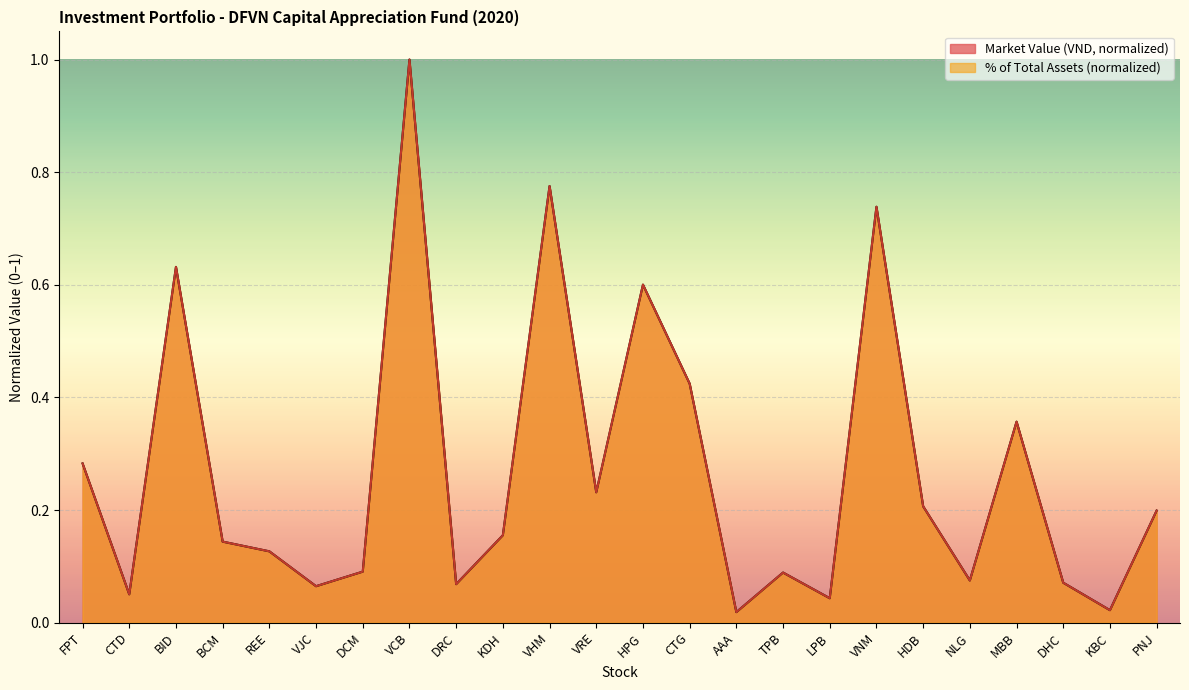

Is the value of % of Total Assets (normalized) at DHC greater than the value of Market Value (VND, normalized) at FPT?

No